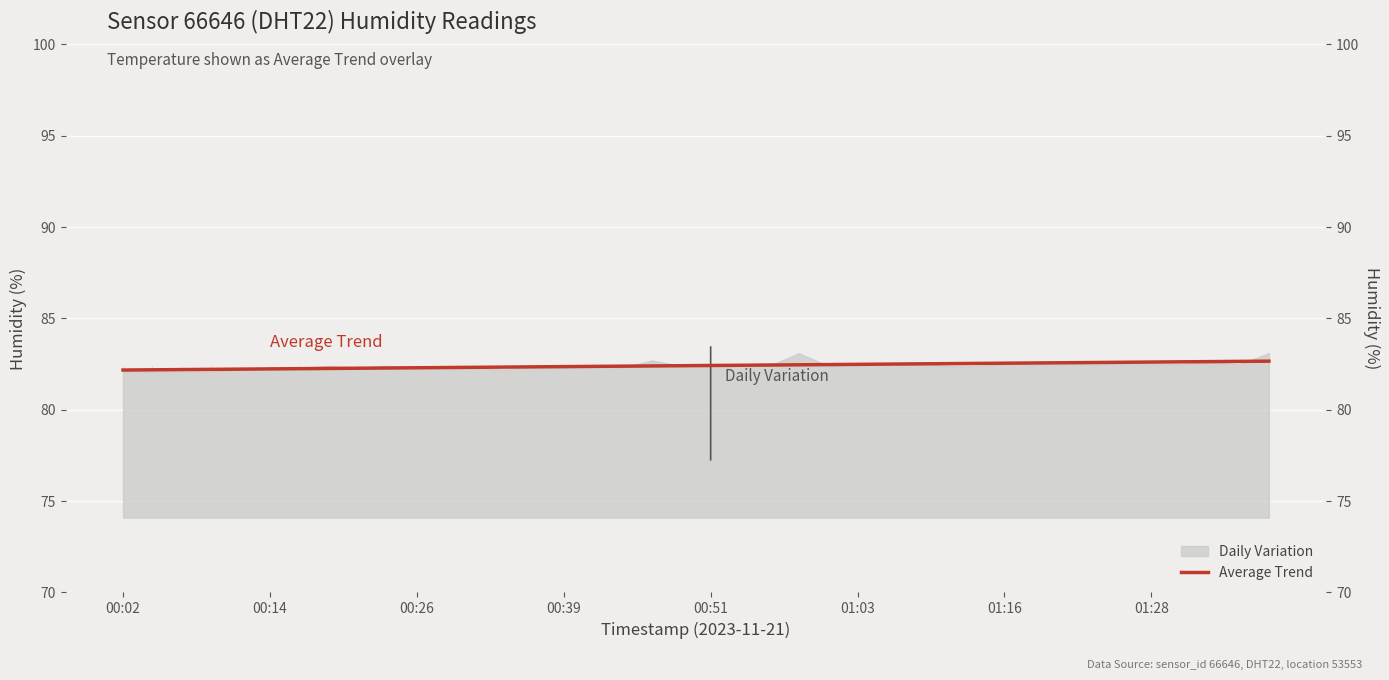

What is the greatest value displayed?

82.7